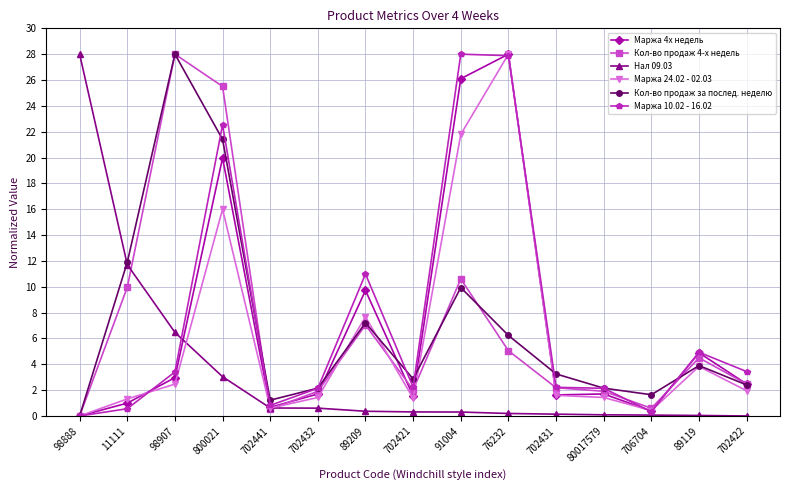

True or false: Маржа 24.02 - 02.03 has more than 1 points higher than both neighbors.

True